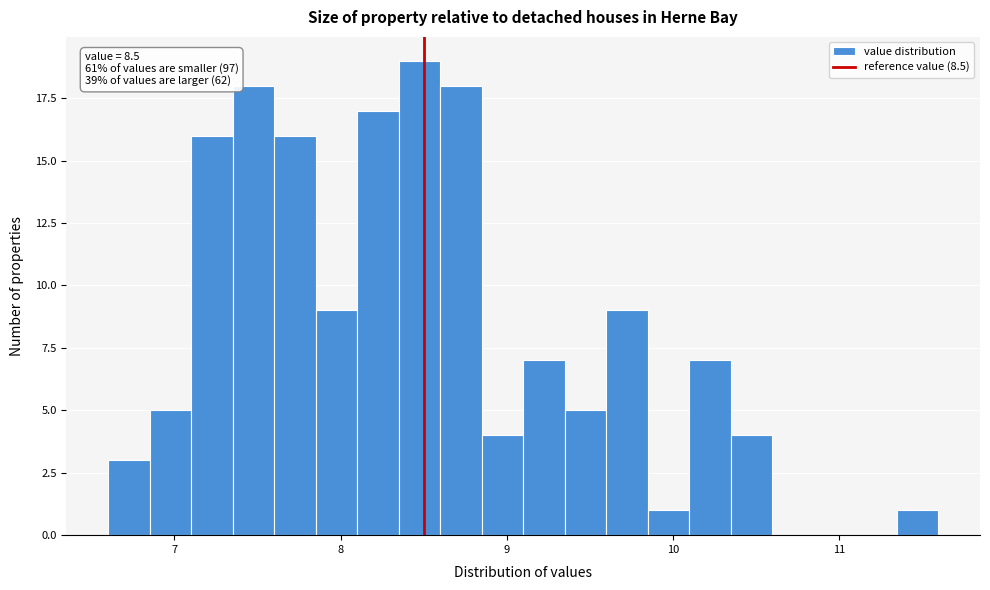

Around what value on the x-axis is the tallest bar? Give the approximate position of its centre, as read against the axis.

8.5